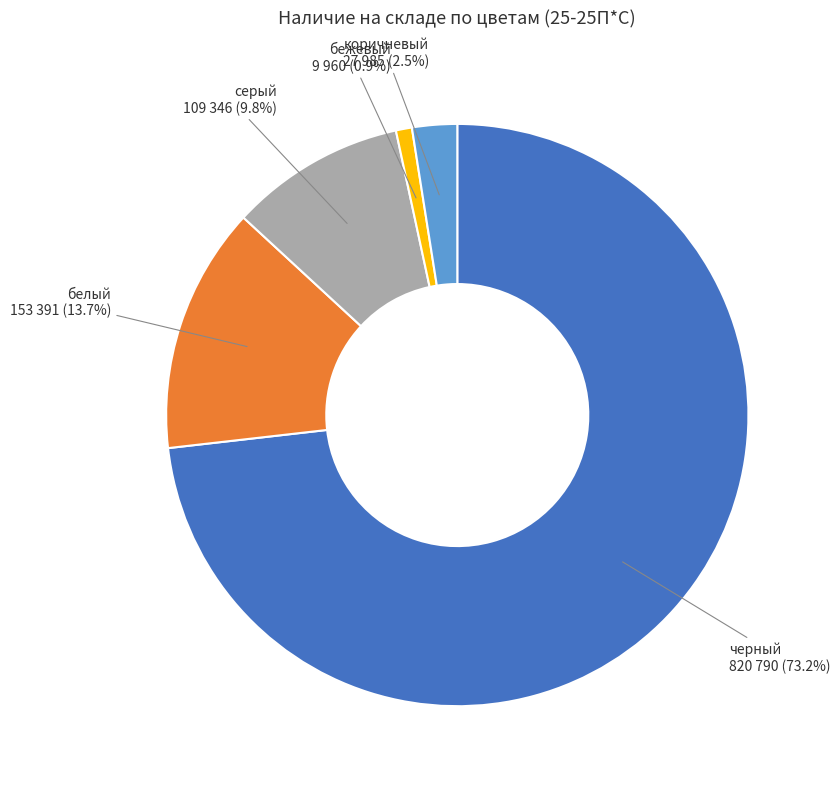

How many slices are in this pie chart?

5